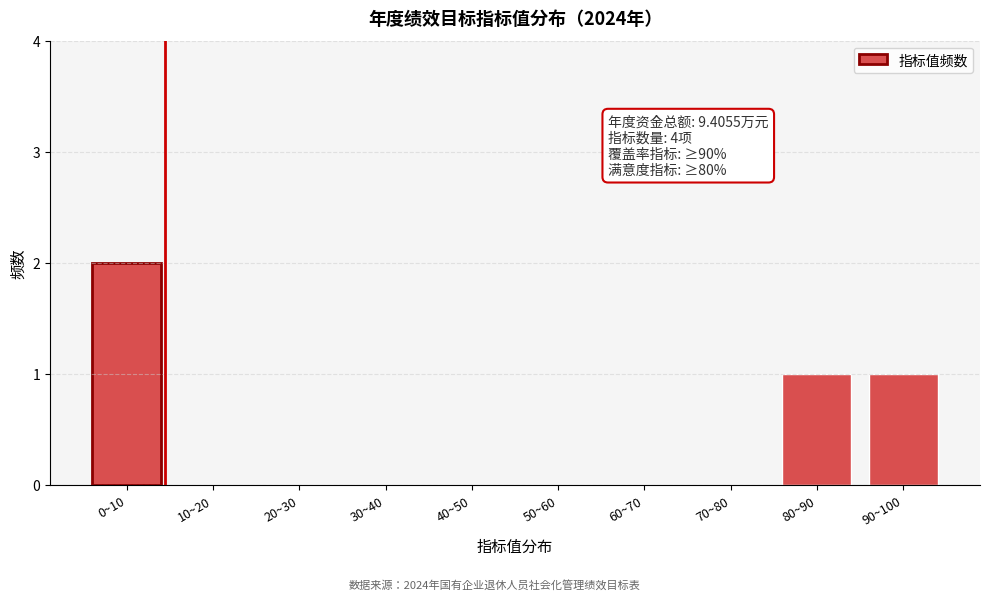

Reading right to left, what are all the values shown in this chart?

90~100=1	80~90=1	70~80=0	60~70=0	50~60=0	40~50=0	30~40=0	20~30=0	10~20=0	0~10=2